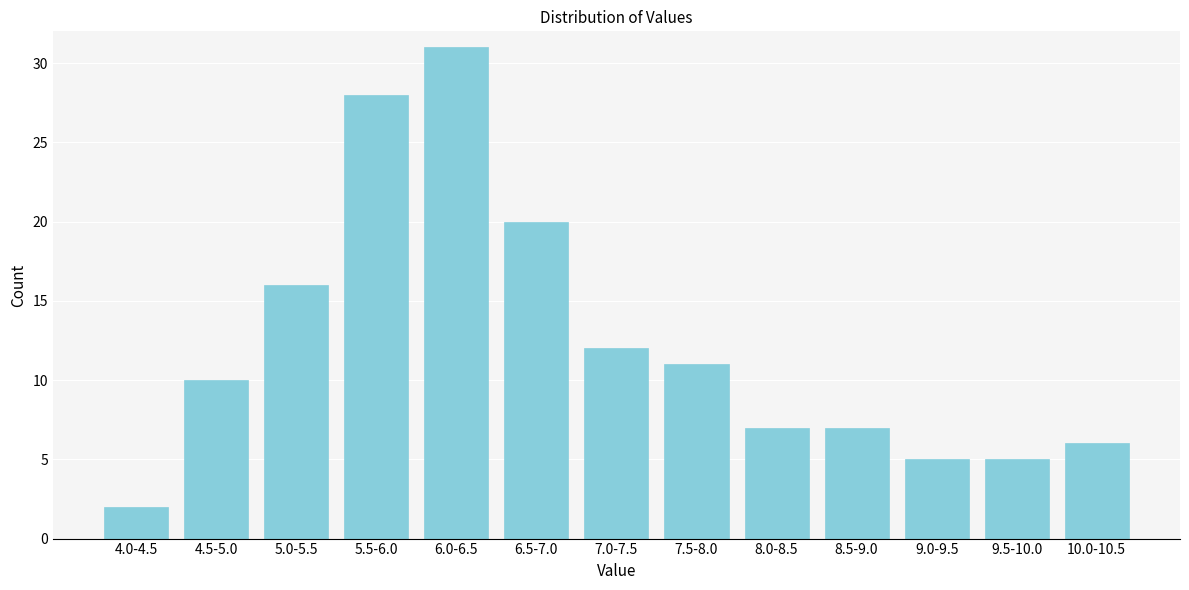

Reading left to right, what are all the values shown in this chart?

2	10	16	28	31	20	12	11	7	7	5	5	6